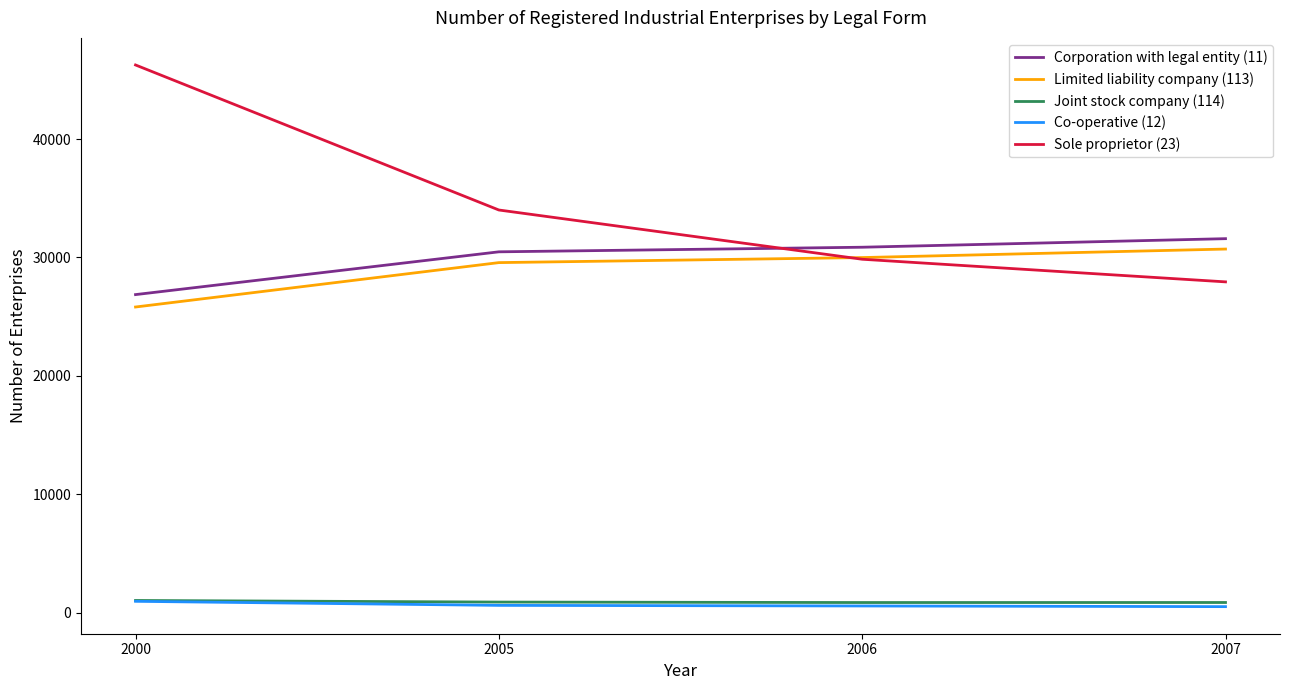

Which label corresponds to the largest value in the chart?

2000